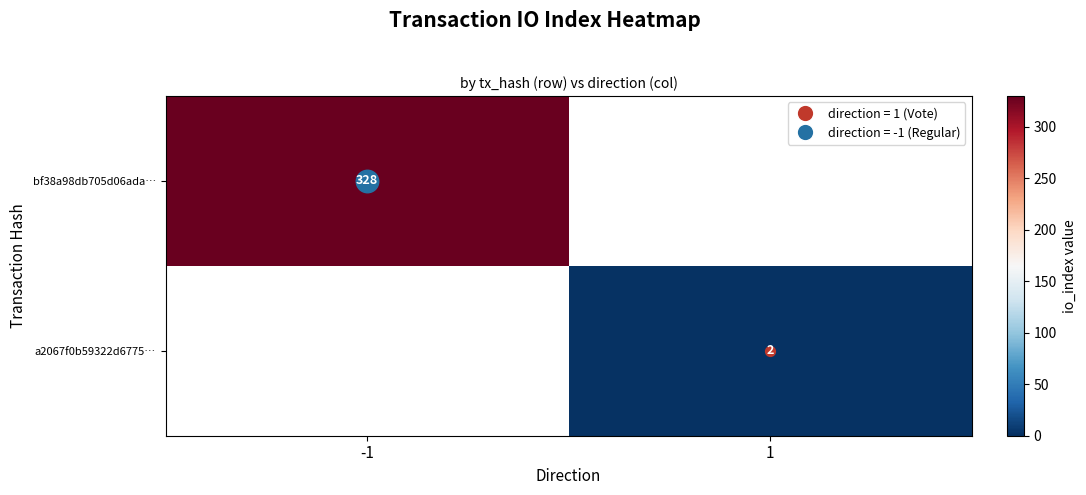

The bf38a98db705d06ada… series shows 328 at -1. True or false?

True